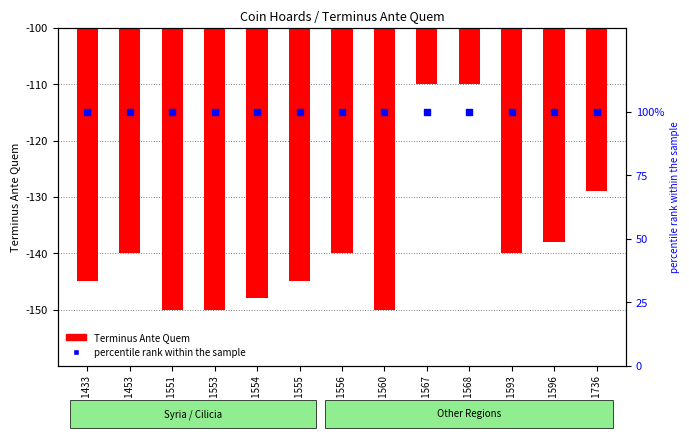

At which category is the sum across all series the highest?

IGCH 1567